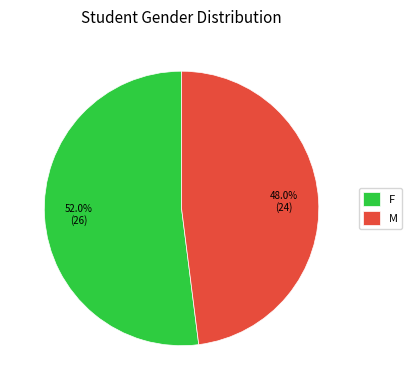

Is there any slice that represents more than half of the pie?

Yes